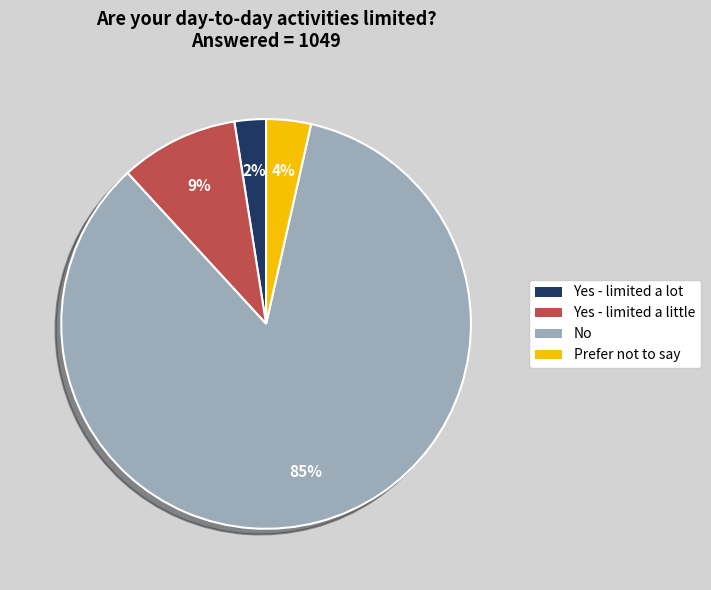

Which slice represents more than half of the pie?

No